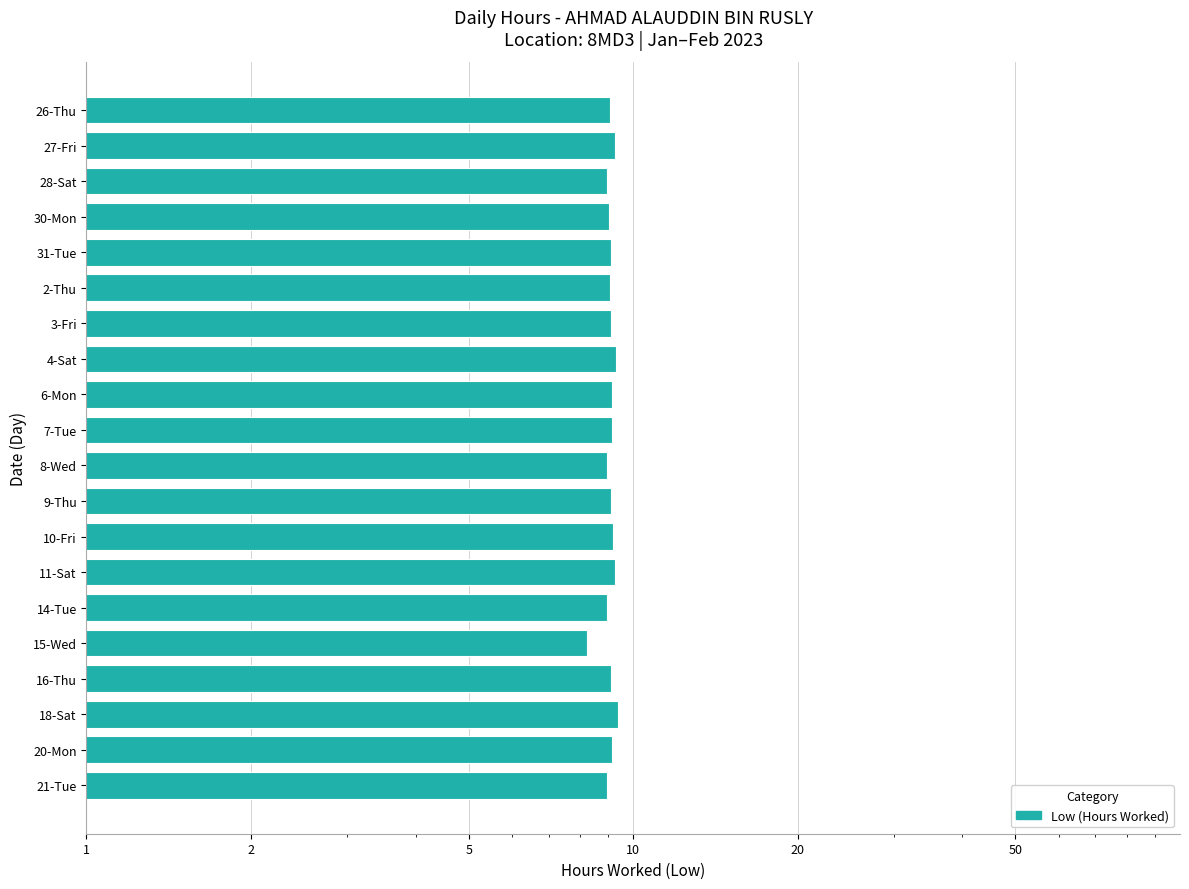

How many data points are less than 9?

5